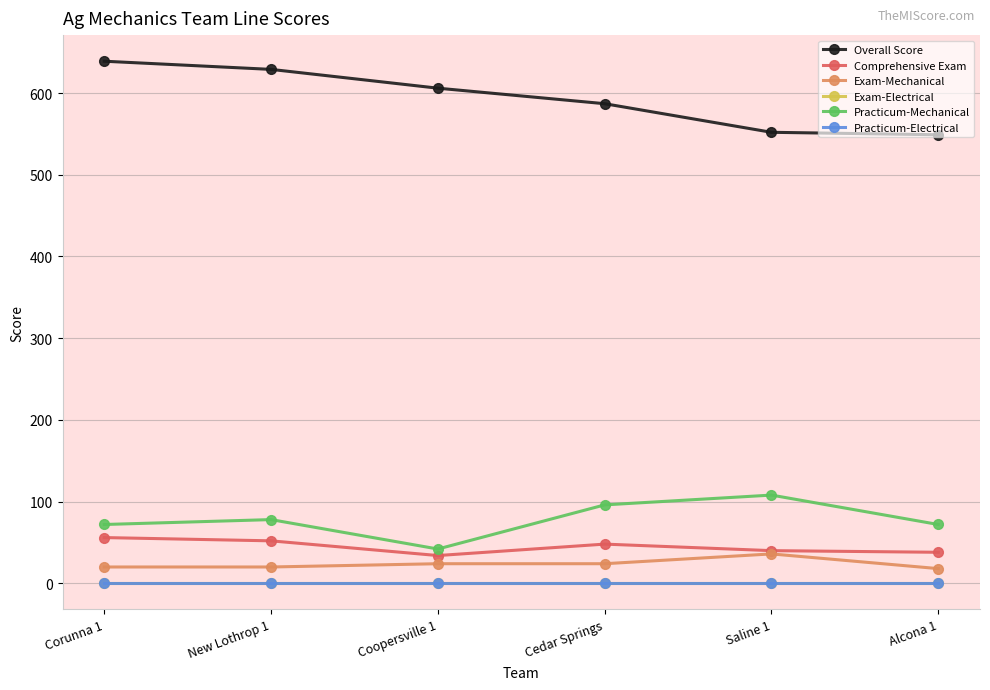

Does the chart have visible grid lines?

Yes